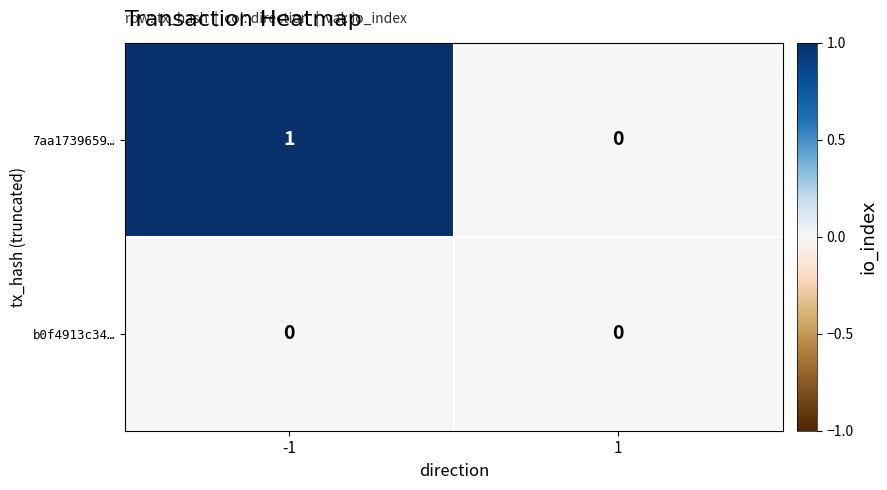

Reading left to right, extract all data points from this chart.

7aa1739659…: -1=1	1=0
b0f4913c34…: -1=0	1=0